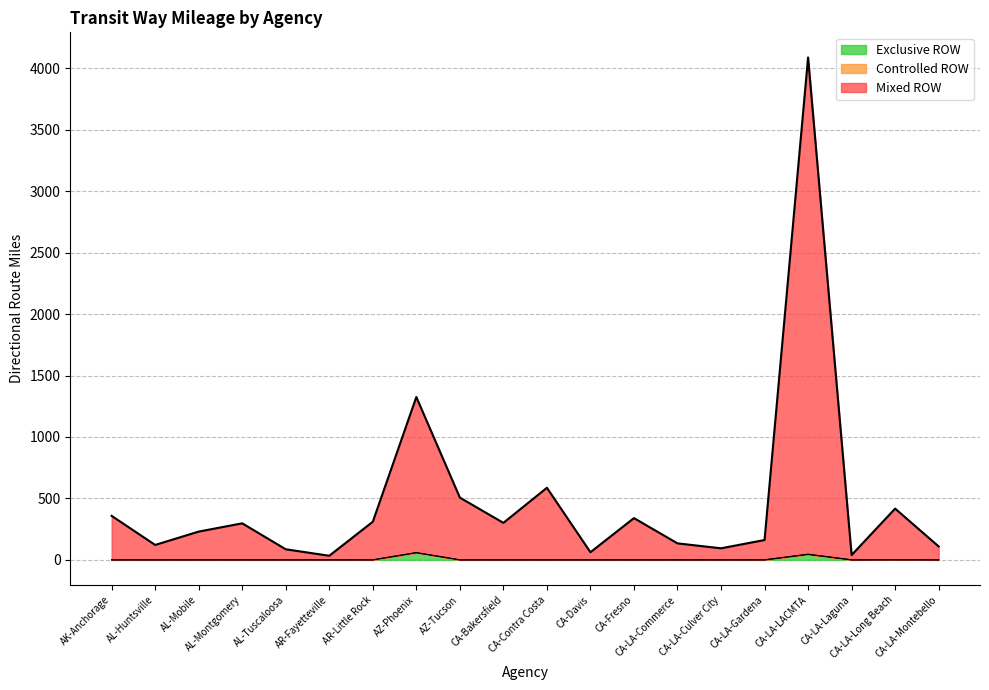

True or false: Exclusive ROW has a value of 30.5 at AR-Little Rock.

False